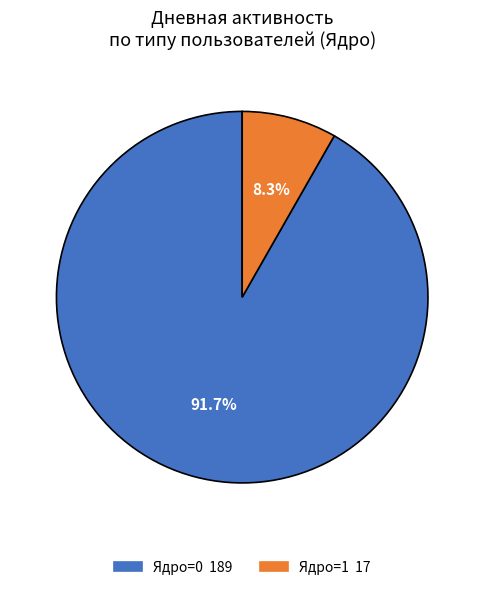

How much of the chart is everything except Ядро=1?

91.7%